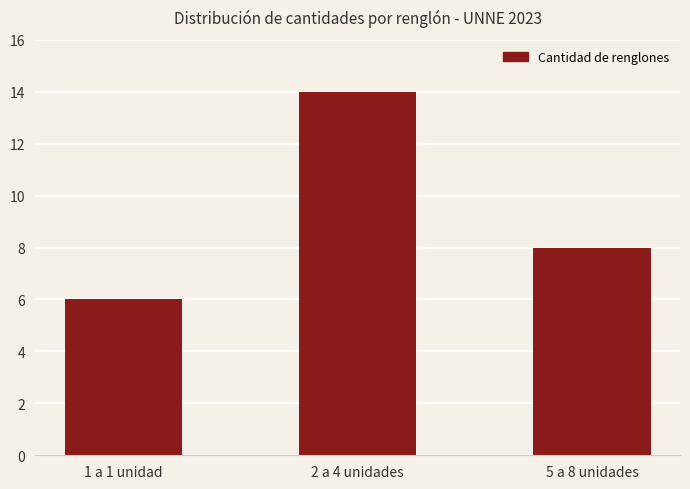

Is it true that the value at 1 a 1 unidad is 6?

True